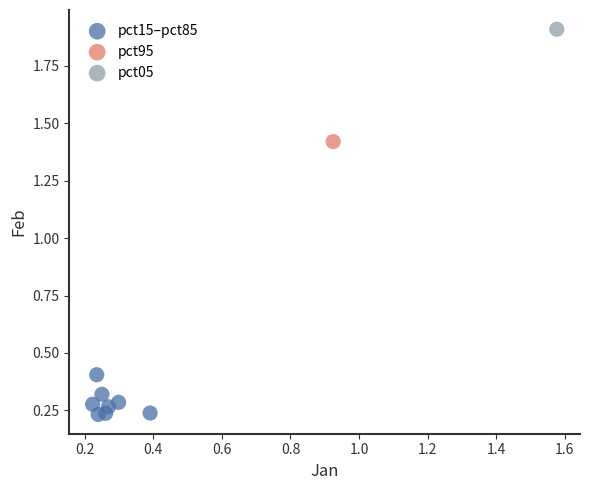

What are all the series names shown in the legend?

pct15–pct85, pct95, pct05